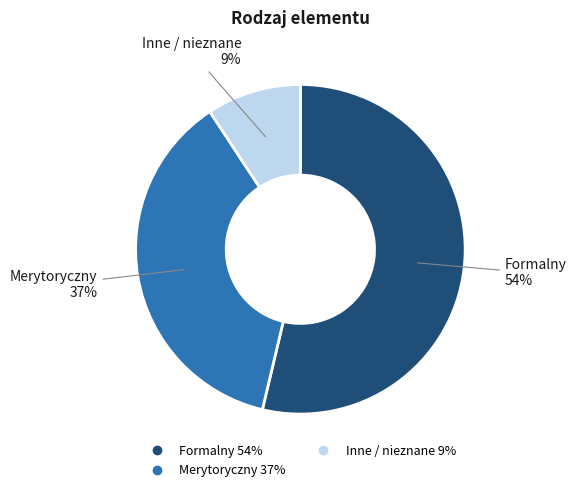

What is the smallest slice in the pie chart?

Inne